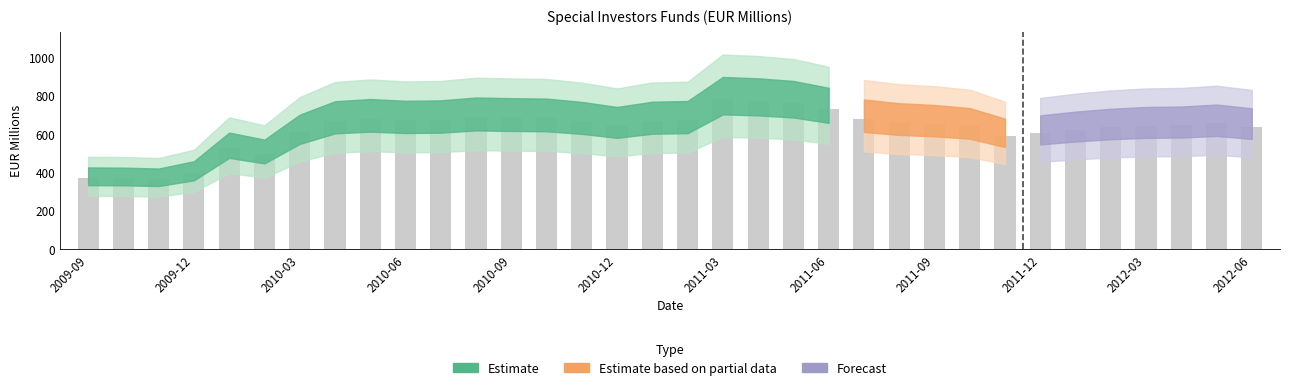

What is the value of the 23rd bar from the left?

678